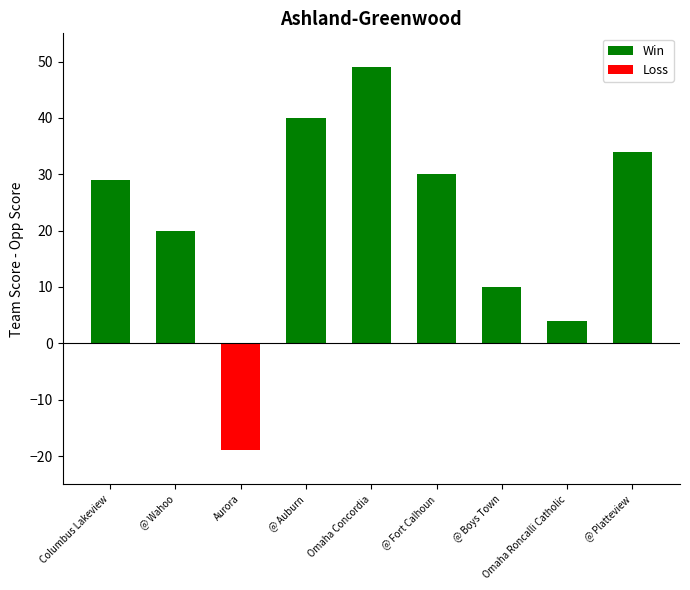

At which label does Win reach its minimum?

Omaha Roncalli Catholic